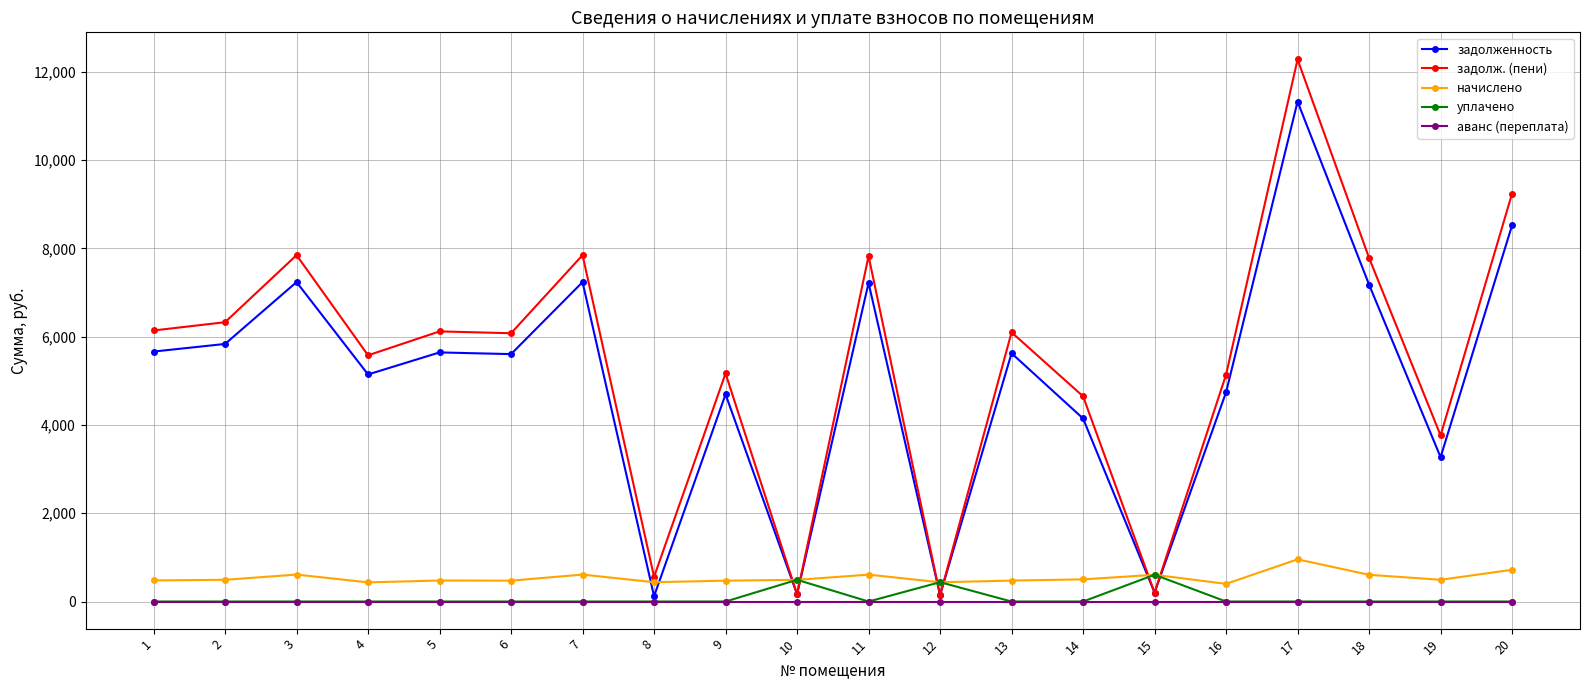

What is the greatest value displayed?

12283.8